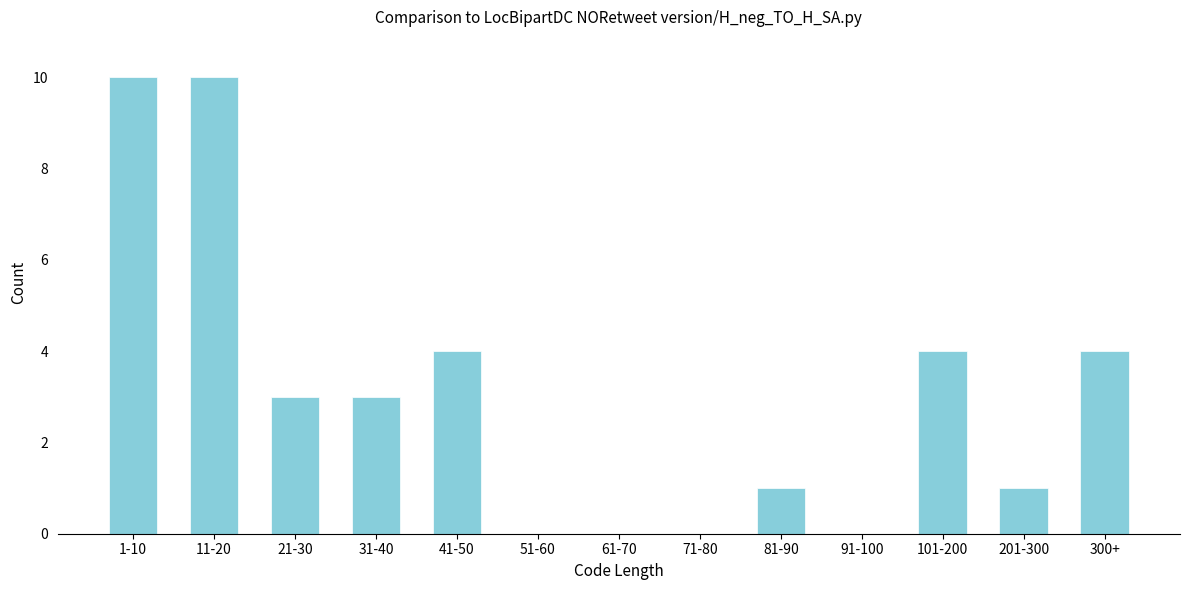

Reading right to left, what are all the values shown in this chart?

300+=4	201-300=1	101-200=4	91-100=0	81-90=1	71-80=0	61-70=0	51-60=0	41-50=4	31-40=3	21-30=3	11-20=10	1-10=10